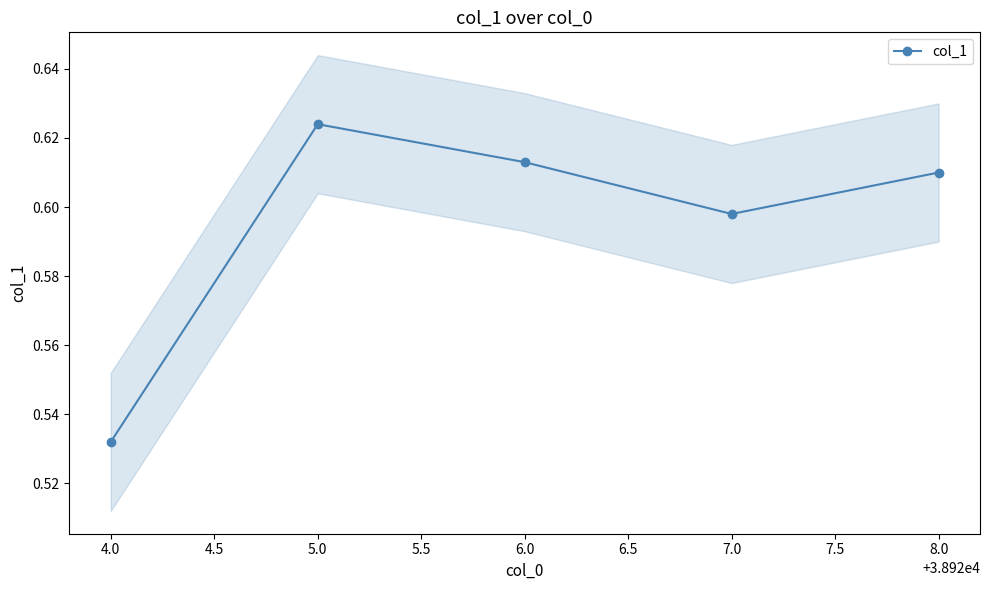

What is the greatest value displayed?

0.6